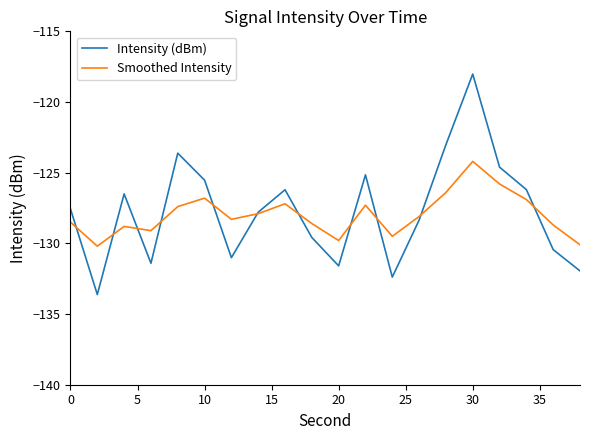

List the series in order of their peak value, highest first.

Intensity (dBm), Smoothed Intensity